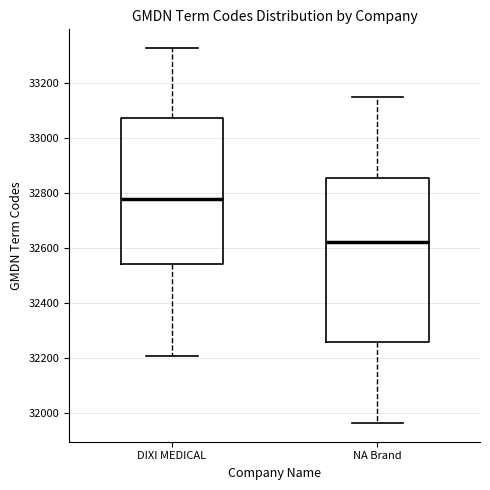

Reading left to right, transcribe this box plot: for each box, give where its median line is, the range the box spans, and where its two whiskers end, as read against the y-axis. The values are not printed on the chart, so give them approximately, as read against the axis.

DIXI MEDICAL: median 32780, box 32540 to 33080, whiskers 32200 to 33320
NA Brand: median 32620, box 32260 to 32860, whiskers 31960 to 33140